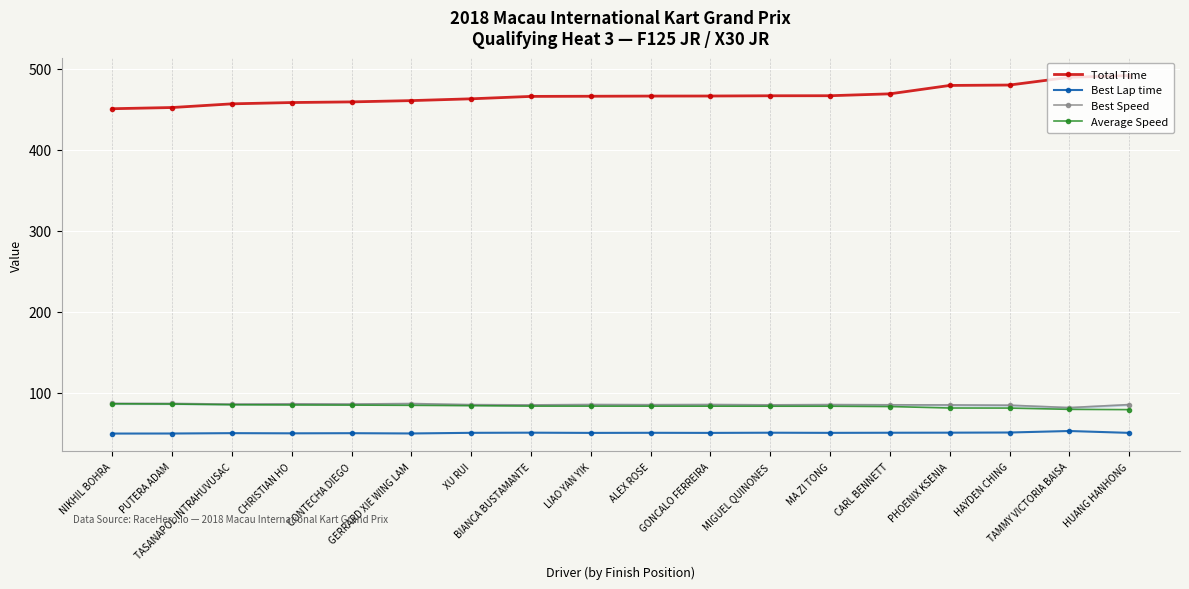

The value of Best Lap time at GERRARD XIE WING LAM is 13.2. True or false?

False